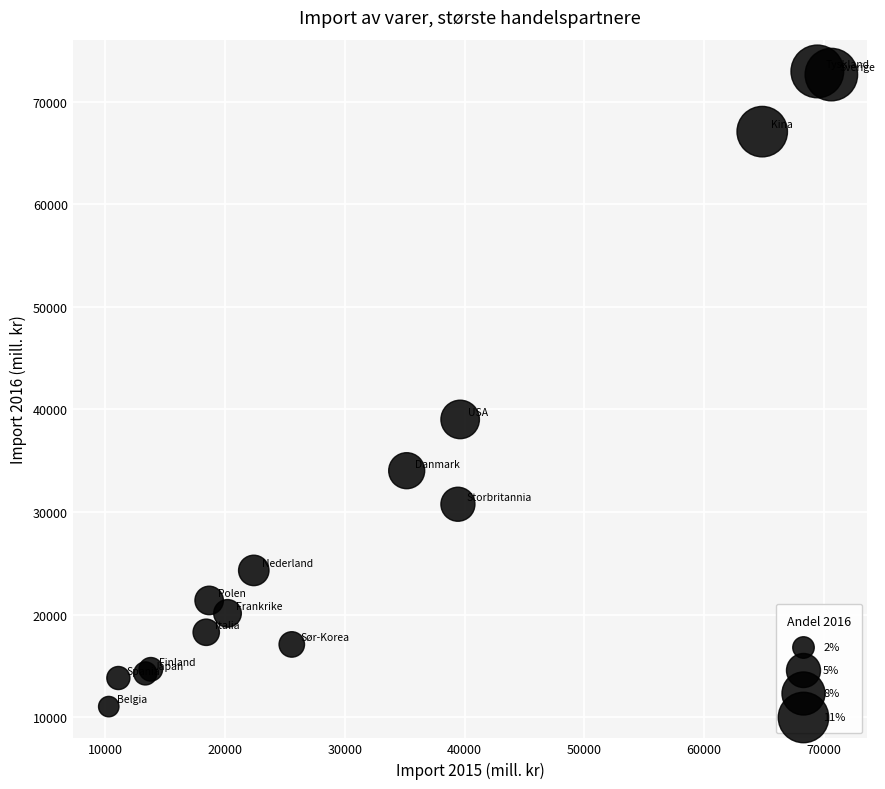

What Y value in the scatter plot is closest to 41986?

39022